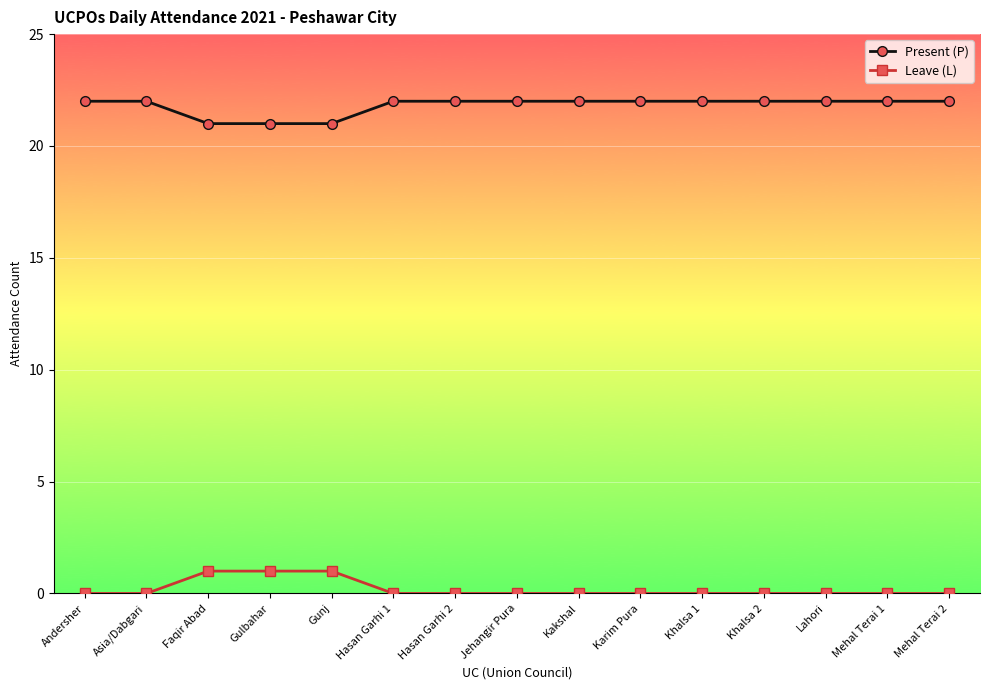

What is the sum of all Present (P) values?

327